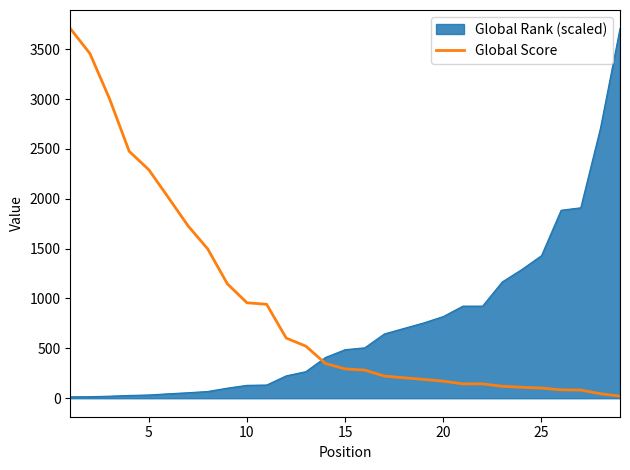

Reading right to left, list all the values displayed in this chart.

21	45	82	84	102	110	120	144	144	171	189	205	222	282	294	348	522	603	942	957	1147	1497	1728	2011	2291	2476	3002	3456	3707